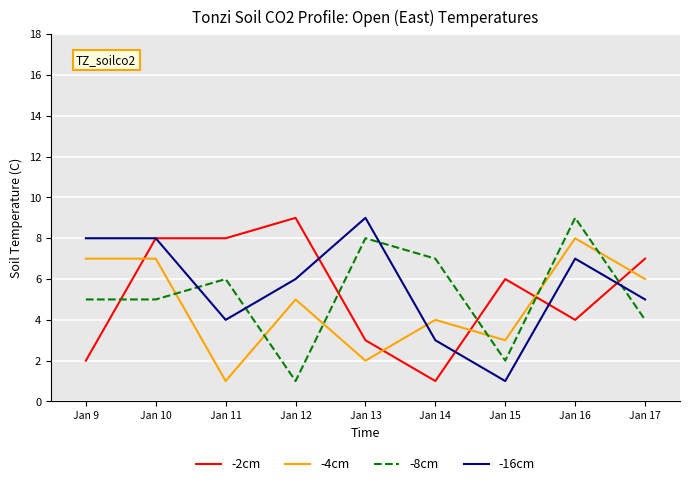

How many intersections are there between -4cm and -8cm?

6